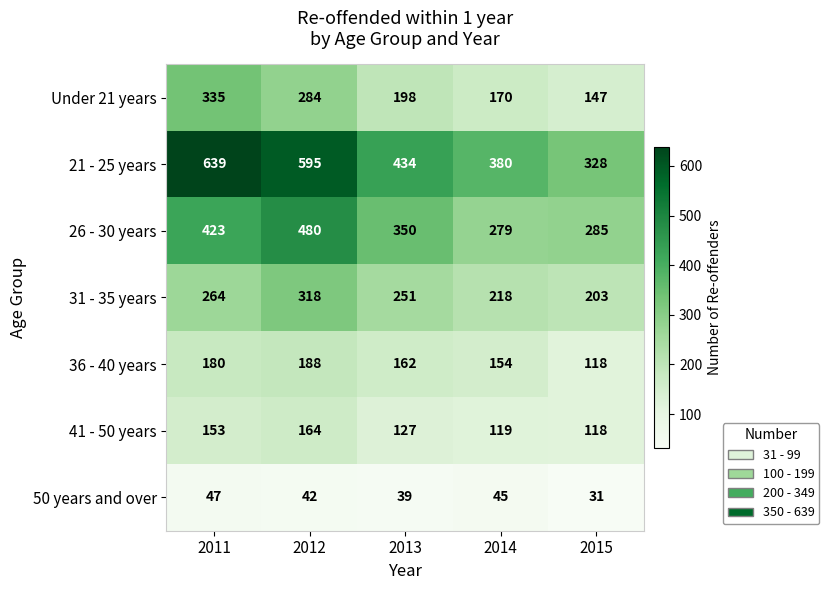

Read the 50 years and over value at 2012.

42